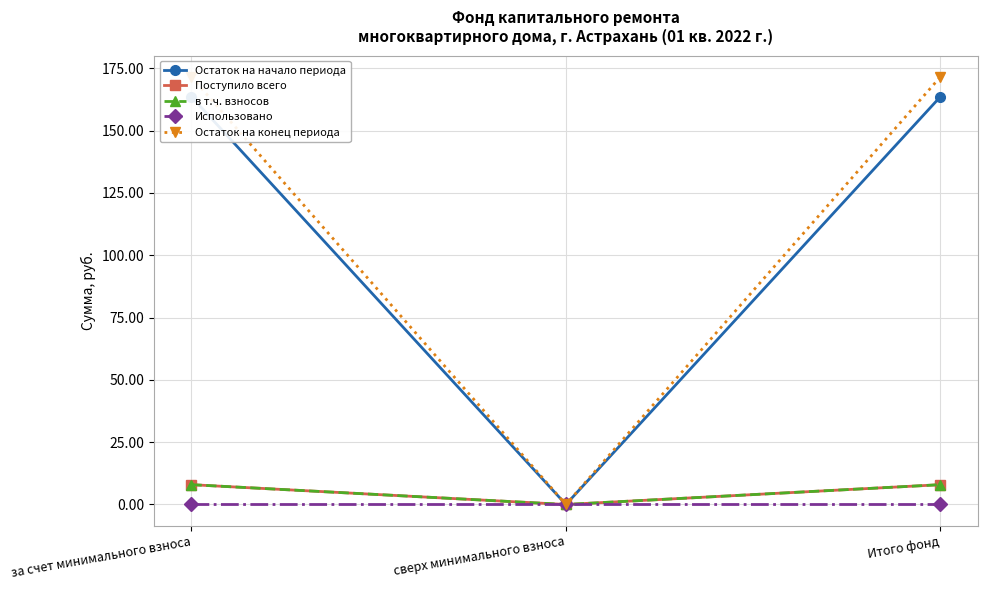

The Поступило всего series shows -4.7 at сверх минимального взноса. True or false?

False